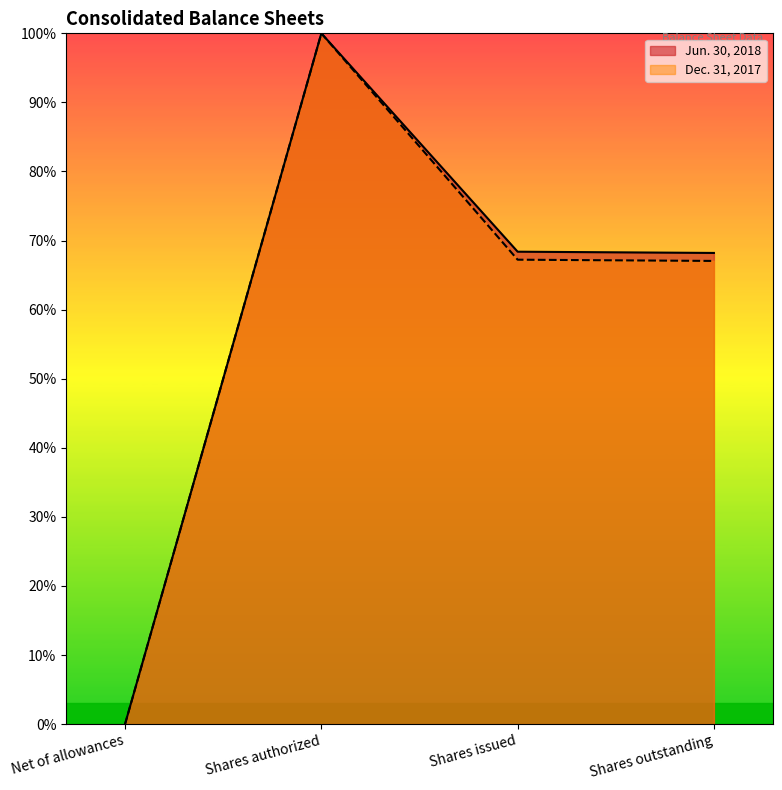

The Dec. 31, 2017 series shows 22.4 at Shares authorized. True or false?

False